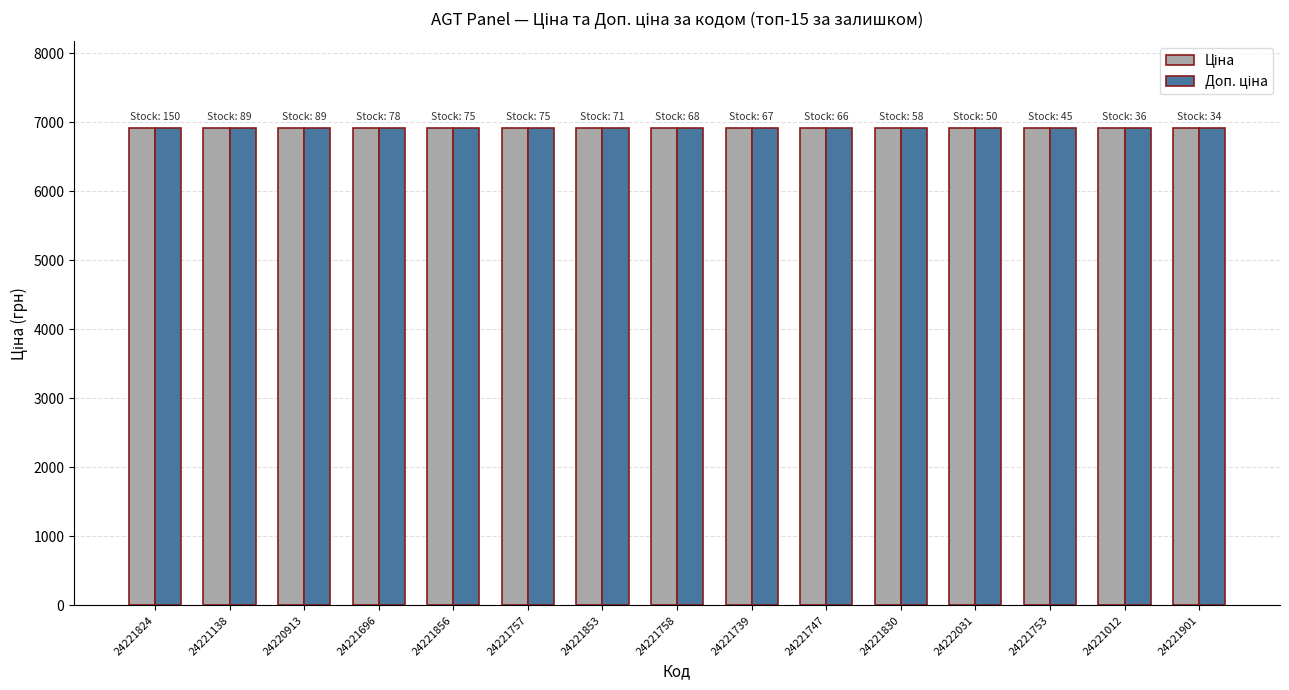

Which series has the widest spread of values?

Доп. ціна